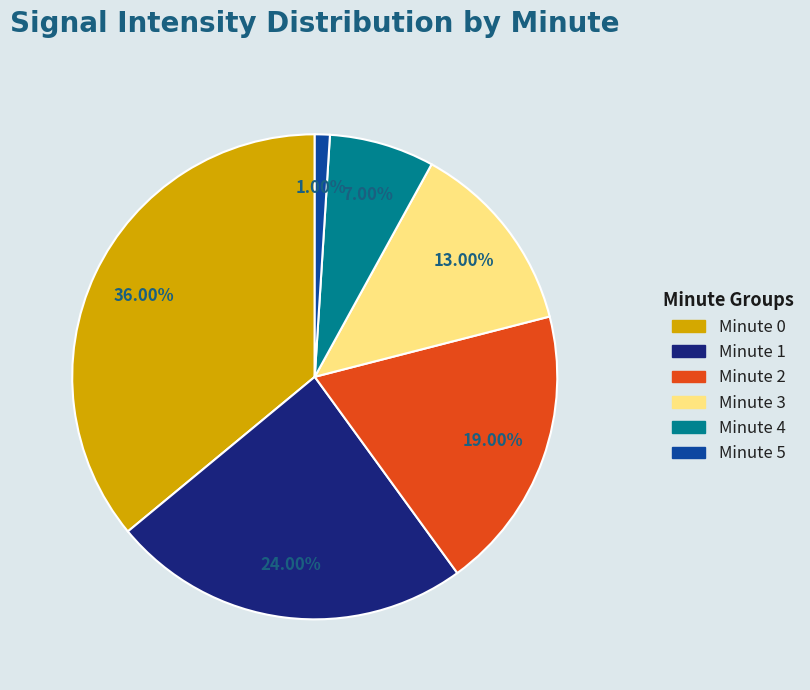

Is it true that Minute 1 is 24% of the pie?

True